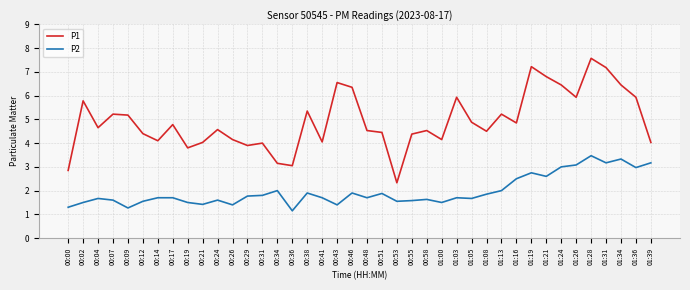

List the series in order of their overall mean, highest first.

P1, P2